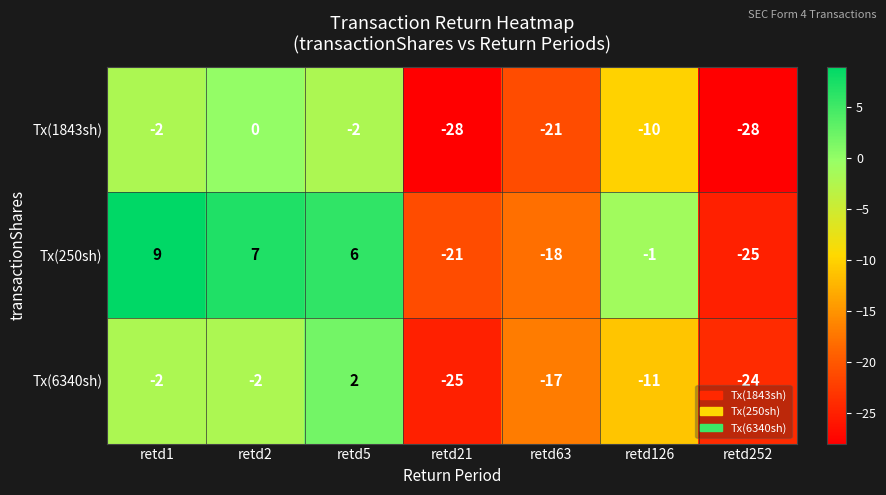

Which series has the largest total across all categories?

Tx(250sh)